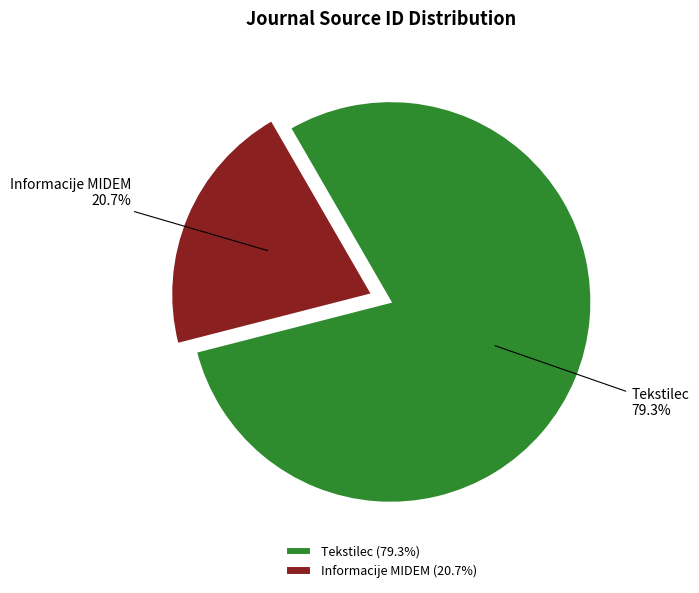

How many slices are in this pie chart?

2